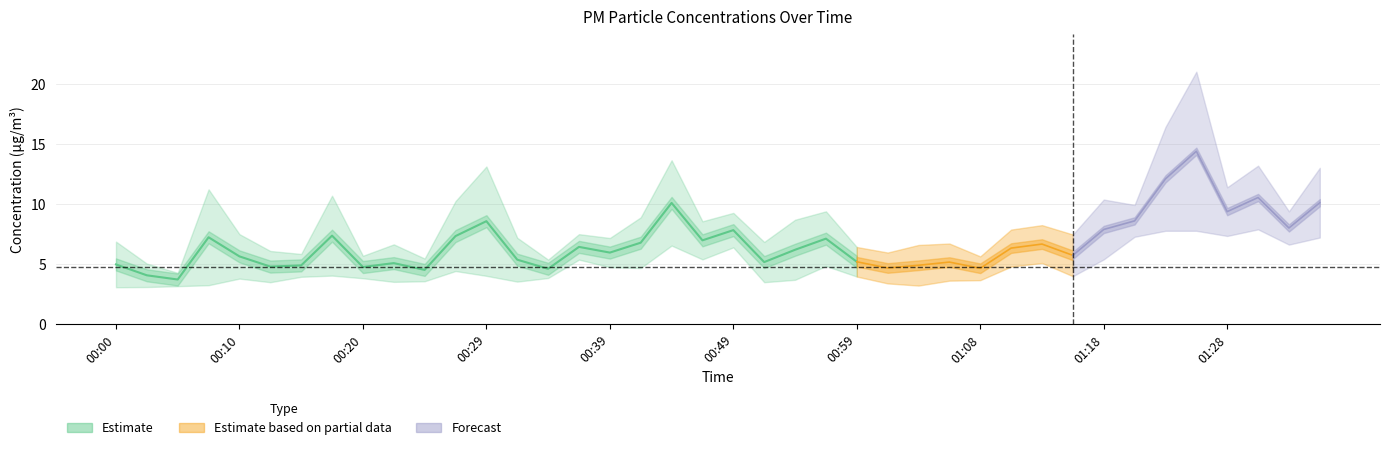

What position from the right is 00:51?

19